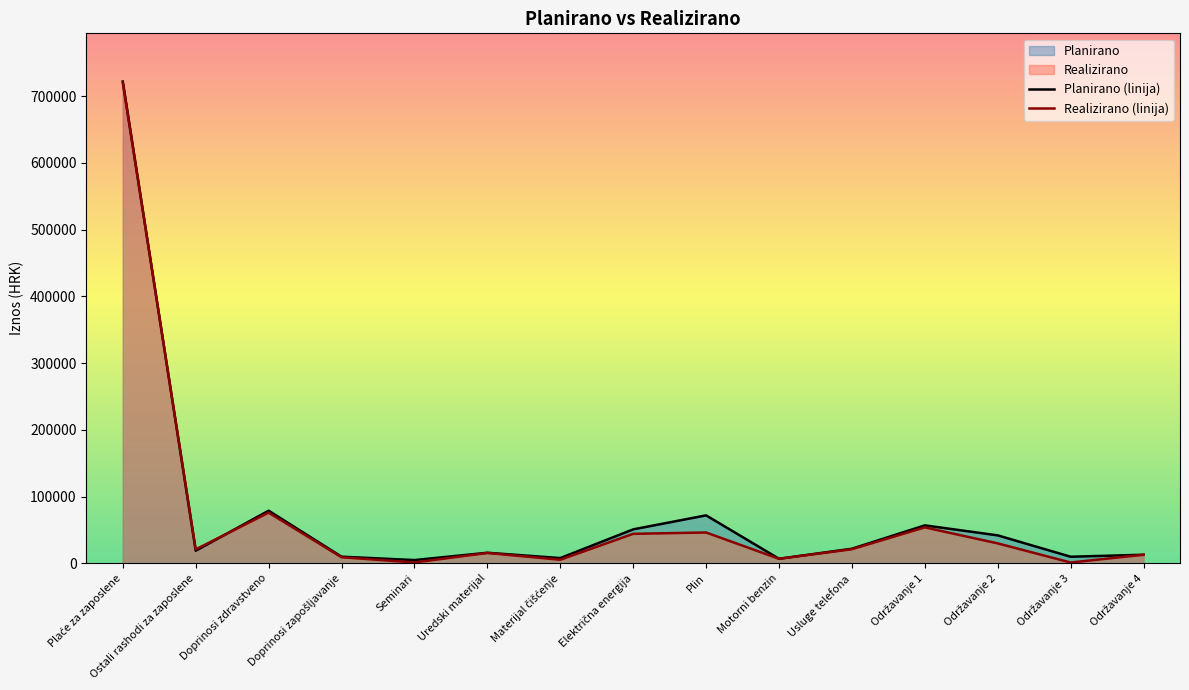

What is the sum of all Planirano values?

1133100.0